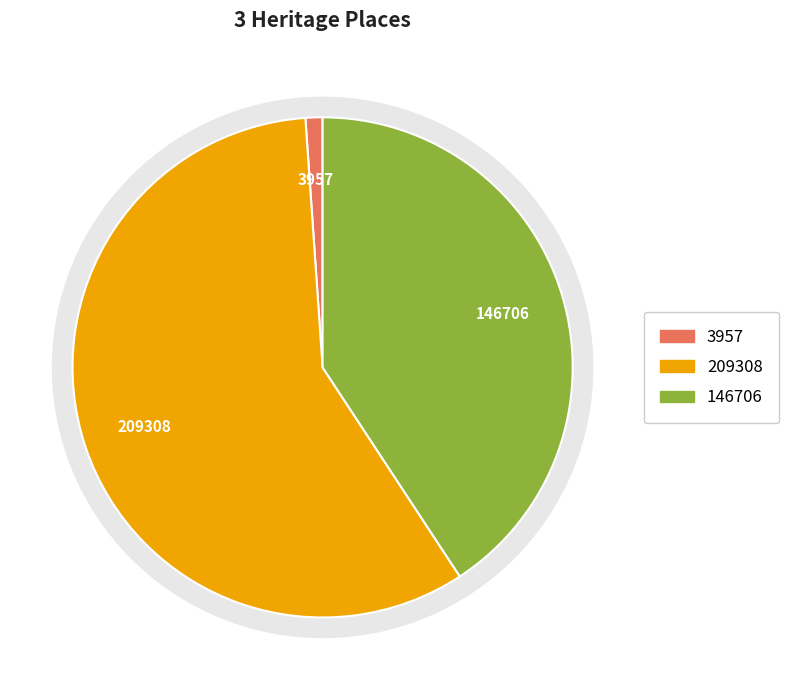

To the nearest percent, what portion does Porter Iron Store represent?

41%